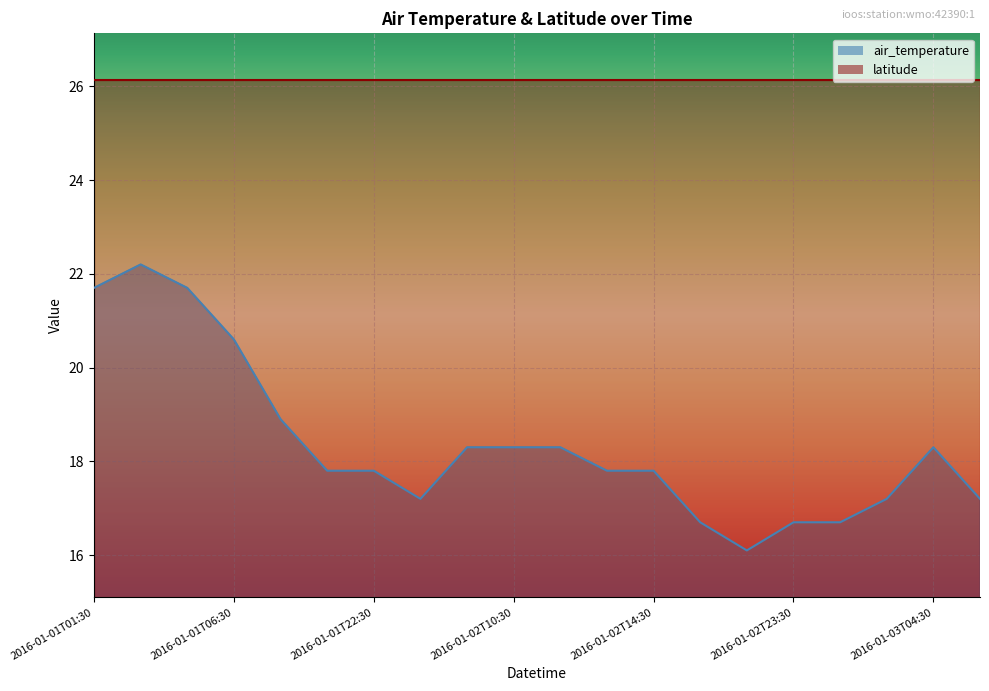

What is the sum of all values?

367.3